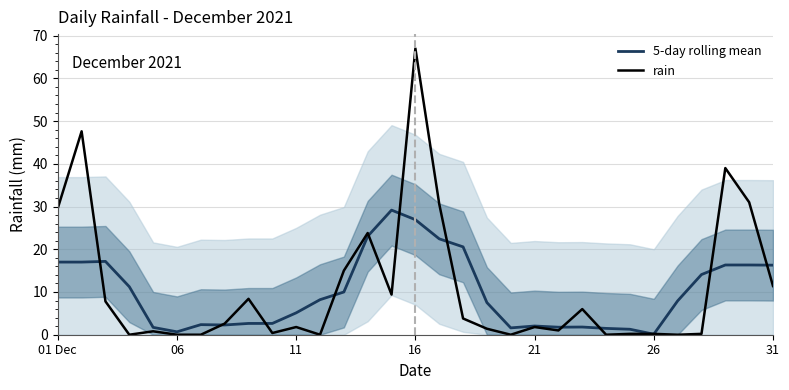

How many values in the 5-day rolling mean series are below 7?

14